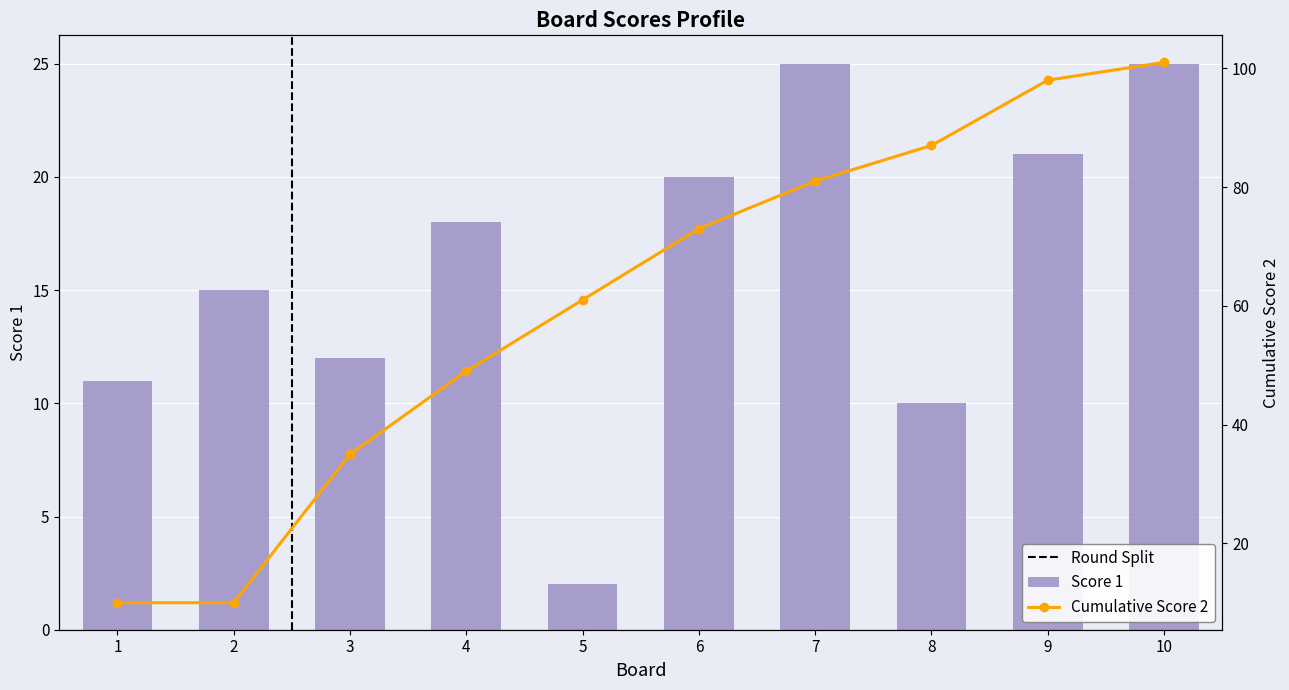

What is the value of the Score 1 bar at the 9th from the left?

21